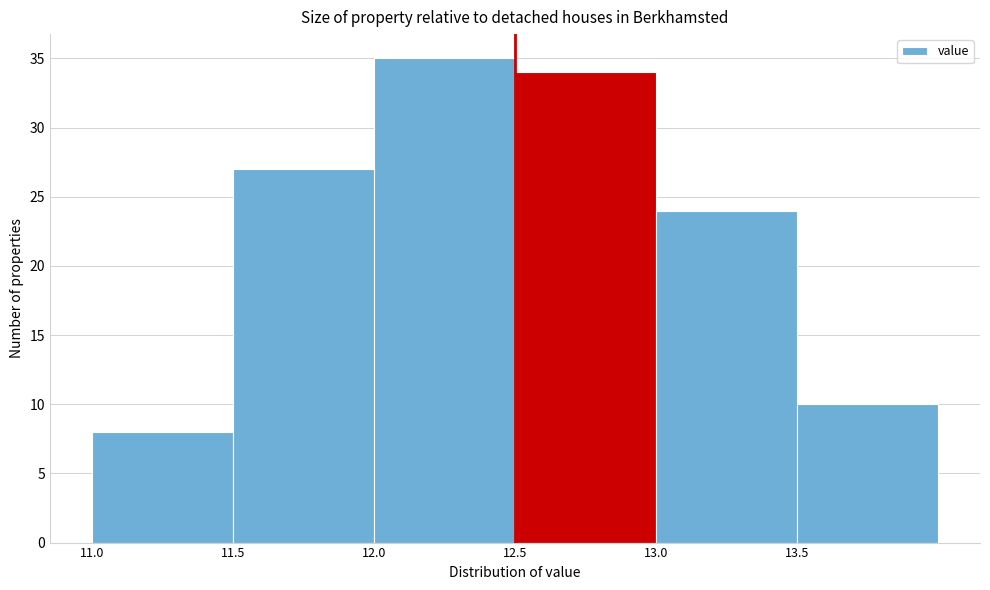

What is the height of the bar covering 11.5 to 12.0 on the x-axis? The values are not printed on the chart, so give them approximately, as read against the axis.

27